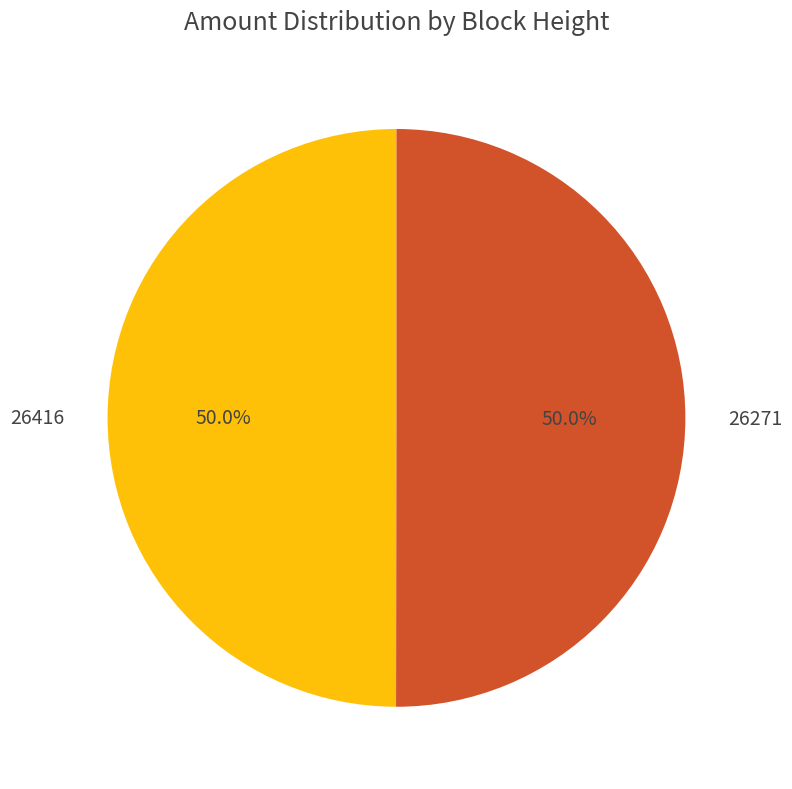

How many slices are in this pie chart?

2